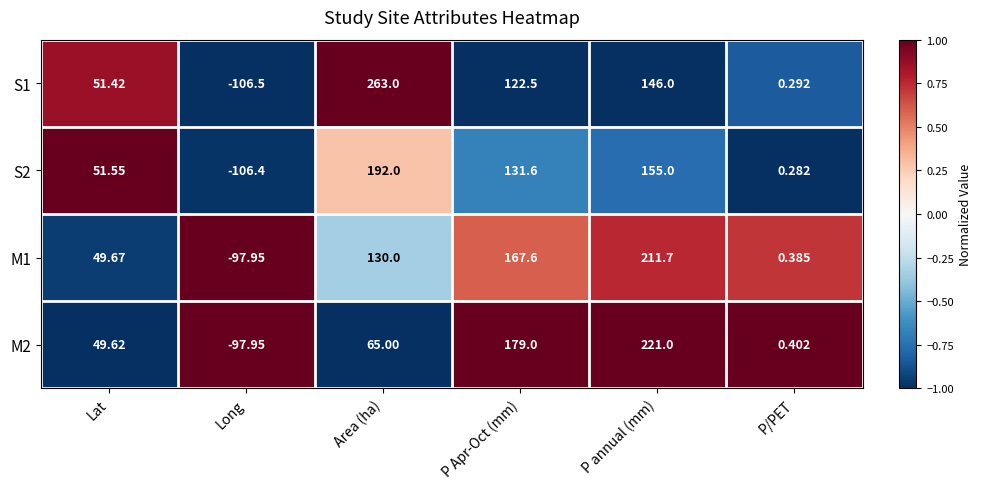

At which label does S2 first exceed 131?

Area (ha)